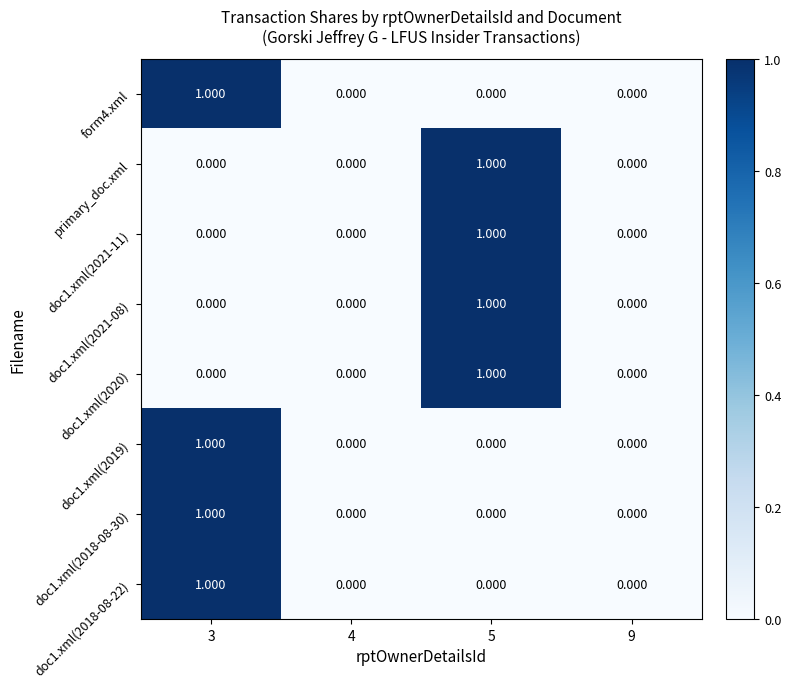

Count the number of data series in this chart.

8